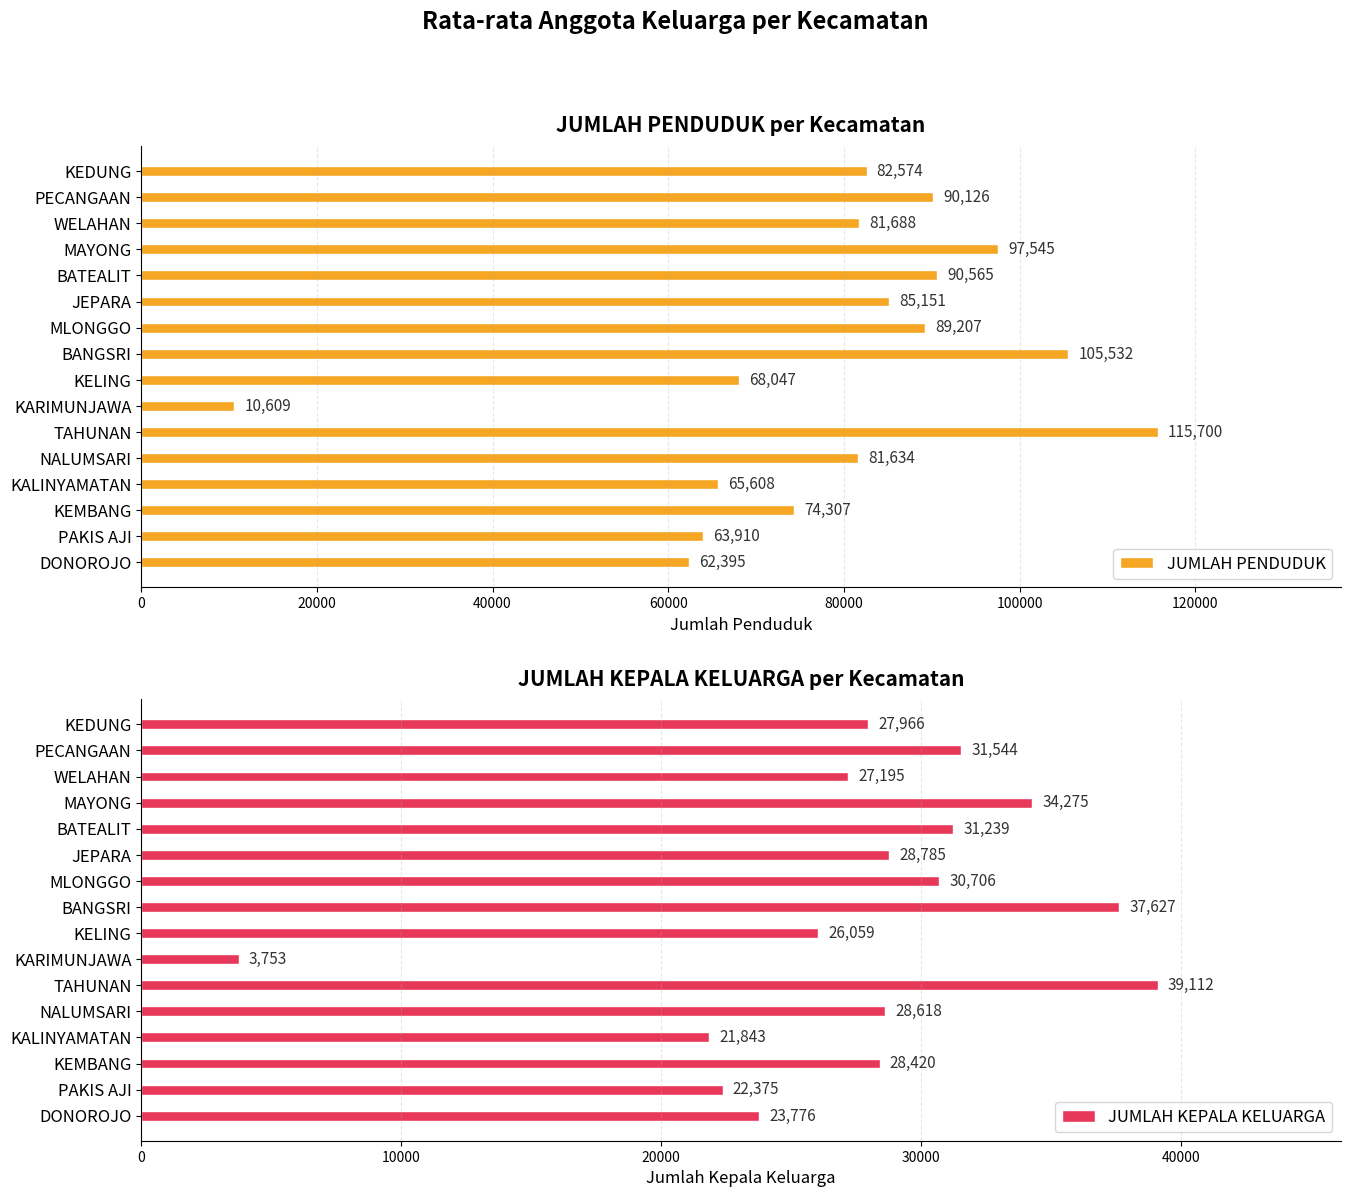

Is it true that JUMLAH PENDUDUK equals 121889 at KELING?

False